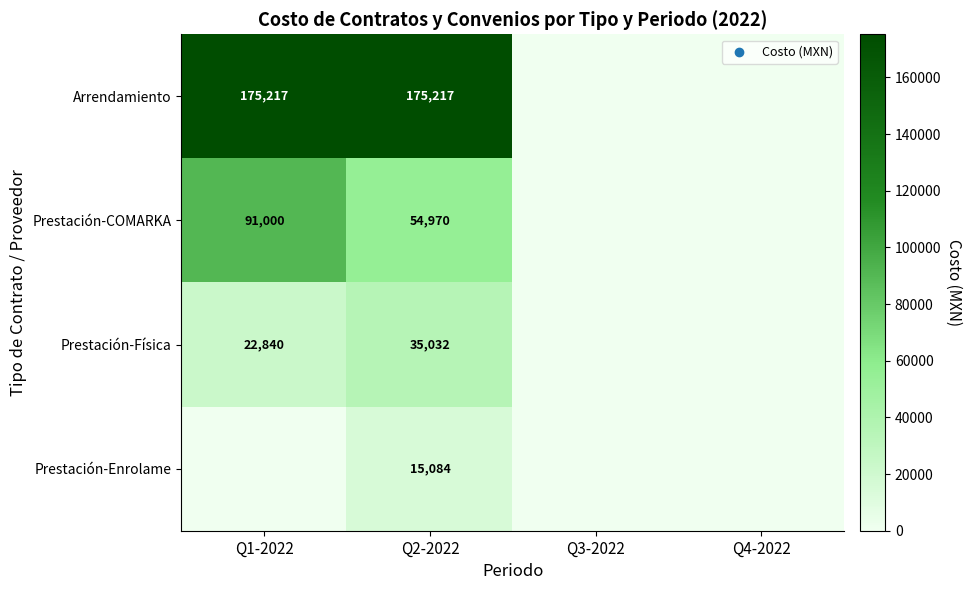

At Q2-2022, list the series in order from largest to smallest.

Arrendamiento, Prestación-COMARKA, Prestación-Física, Prestación-Enrolame